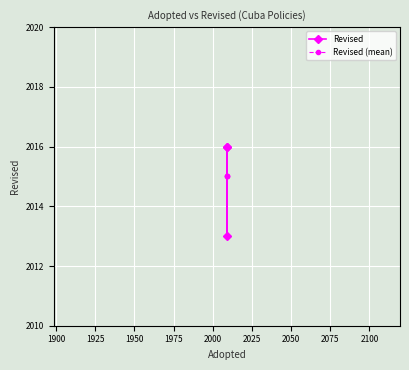

Does the chart display data point markers on the line(s)?

Yes